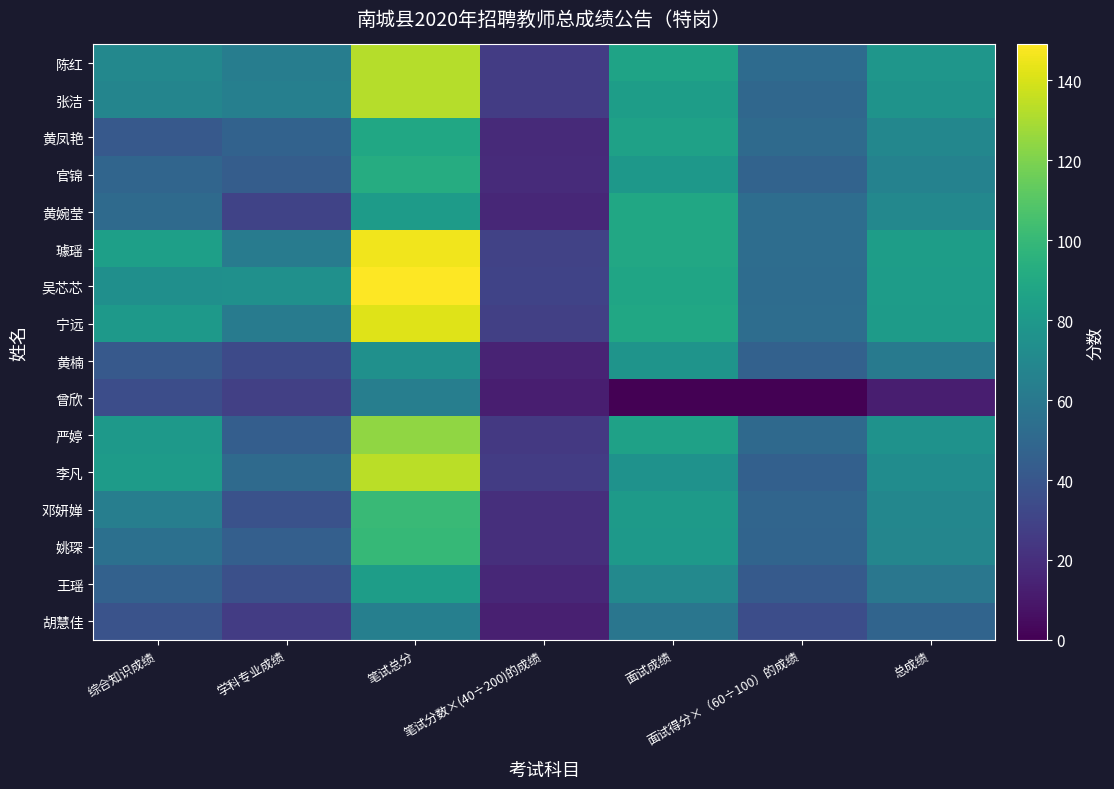

What is the maximum value shown in the chart?

149.0